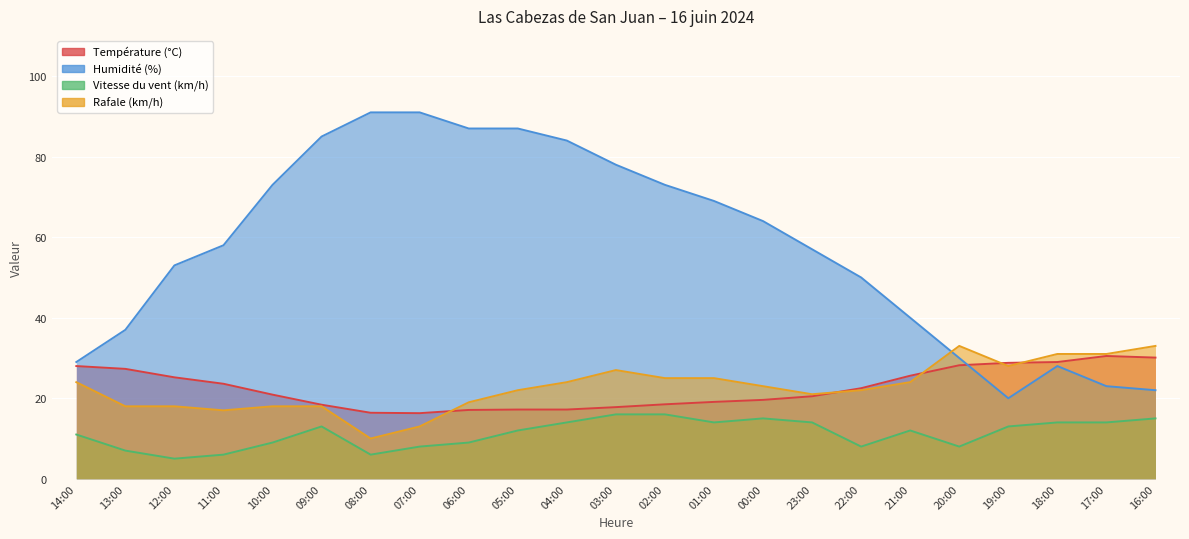

Reading right to left, what are all the values shown in this chart?

Température (°C): 16:00=30.1	17:00=30.5	18:00=29.0	19:00=28.8	20:00=28.2	21:00=25.6	22:00=22.5	23:00=20.5	00:00=19.6	01:00=19.1	02:00=18.5	03:00=17.8	04:00=17.2	05:00=17.2	06:00=17.1	07:00=16.3	08:00=16.4	09:00=18.4	10:00=20.9	11:00=23.6	12:00=25.2	13:00=27.3	14:00=28.0
Humidité (%): 16:00=22.0	17:00=23.0	18:00=28.0	19:00=20.0	20:00=30.0	21:00=40.0	22:00=50.0	23:00=57.0	00:00=64.0	01:00=69.0	02:00=73.0	03:00=78.0	04:00=84.0	05:00=87.0	06:00=87.0	07:00=91.0	08:00=91.0	09:00=85.0	10:00=73.0	11:00=58.0	12:00=53.0	13:00=37.0	14:00=29.0
Vitesse du vent (km/h): 16:00=15.0	17:00=14.0	18:00=14.0	19:00=13.0	20:00=8.0	21:00=12.0	22:00=8.0	23:00=14.0	00:00=15.0	01:00=14.0	02:00=16.0	03:00=16.0	04:00=14.0	05:00=12.0	06:00=9.0	07:00=8.0	08:00=6.0	09:00=13.0	10:00=9.0	11:00=6.0	12:00=5.0	13:00=7.0	14:00=11.0
Rafale (km/h): 16:00=33.0	17:00=31.0	18:00=31.0	19:00=28.0	20:00=33.0	21:00=24.0	22:00=22.0	23:00=21.0	00:00=23.0	01:00=25.0	02:00=25.0	03:00=27.0	04:00=24.0	05:00=22.0	06:00=19.0	07:00=13.0	08:00=10.0	09:00=18.0	10:00=18.0	11:00=17.0	12:00=18.0	13:00=18.0	14:00=24.0